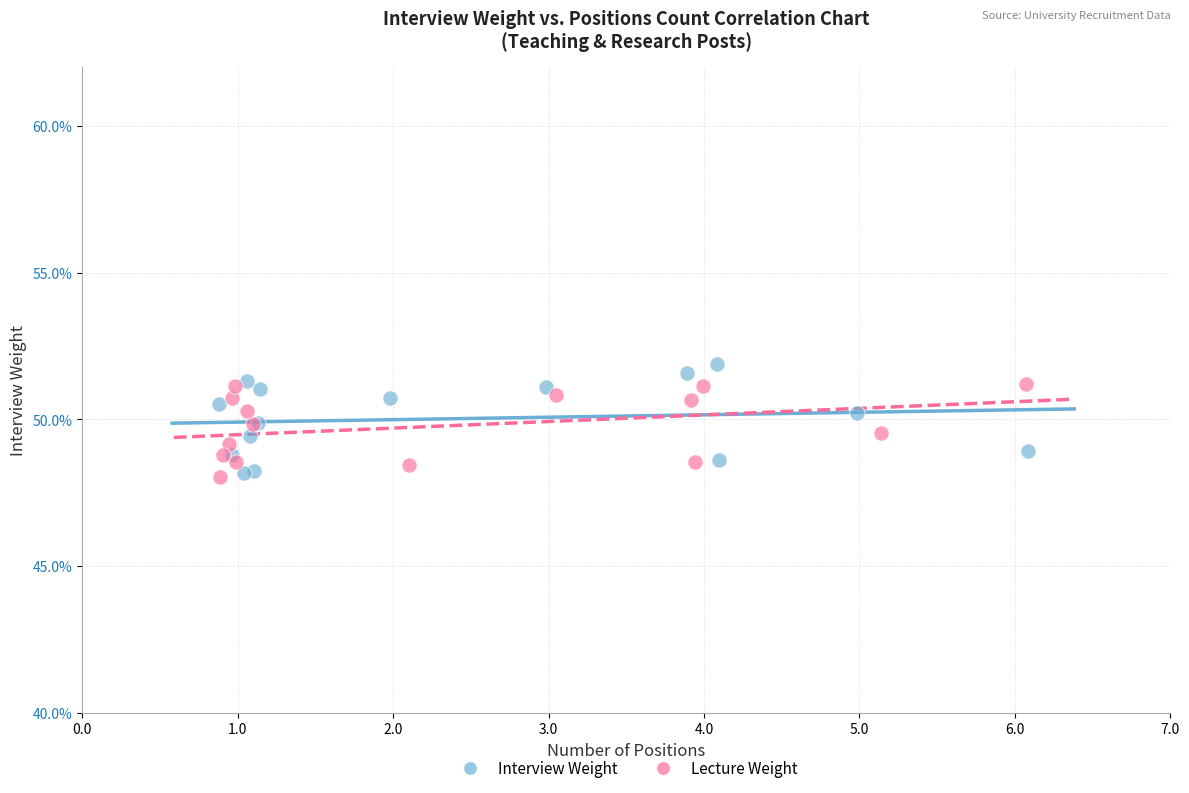

Which series has the widest spread of Y values?

Interview Weight